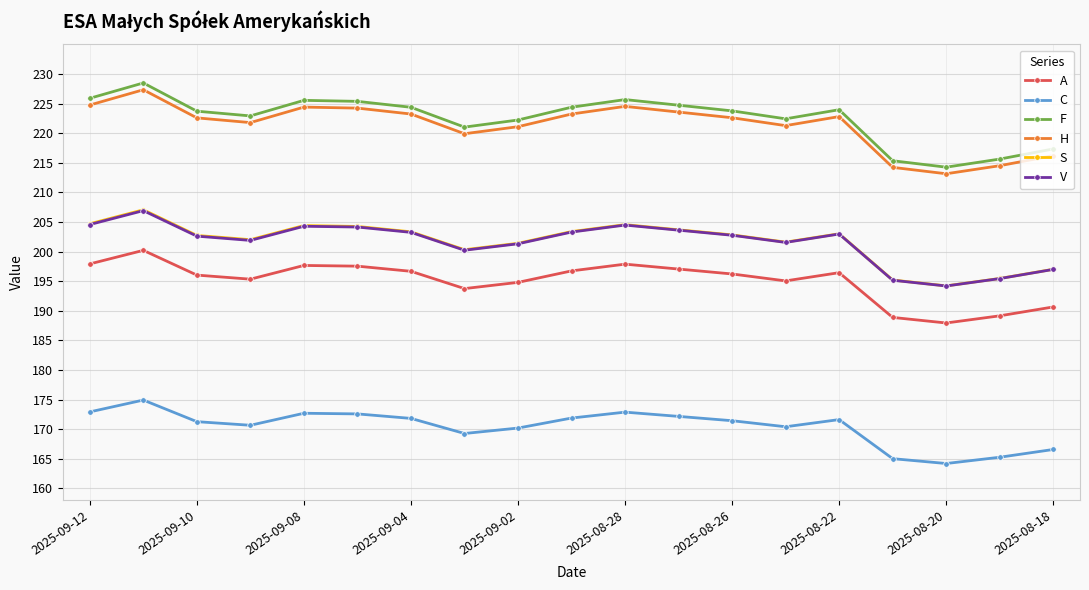

Does the chart have visible grid lines?

Yes